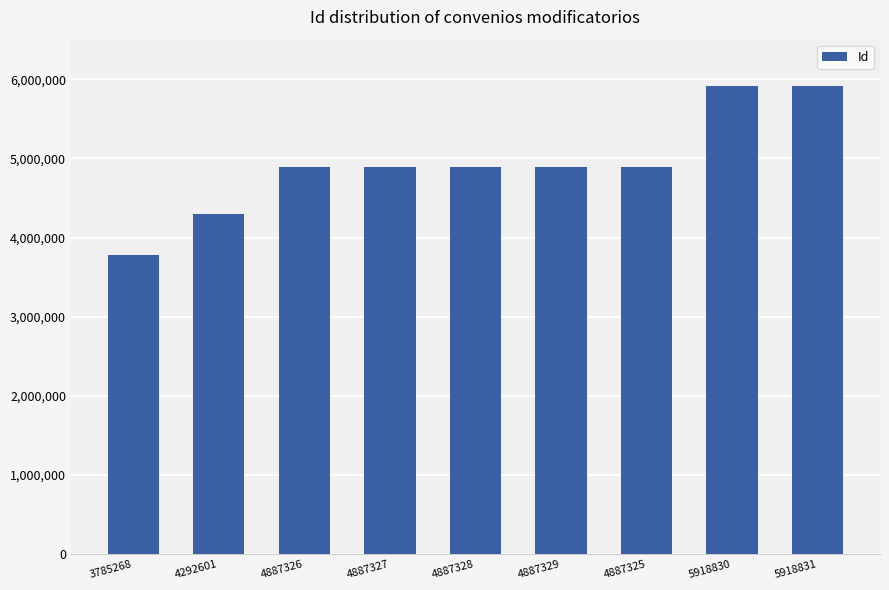

What is the average value?

4928018